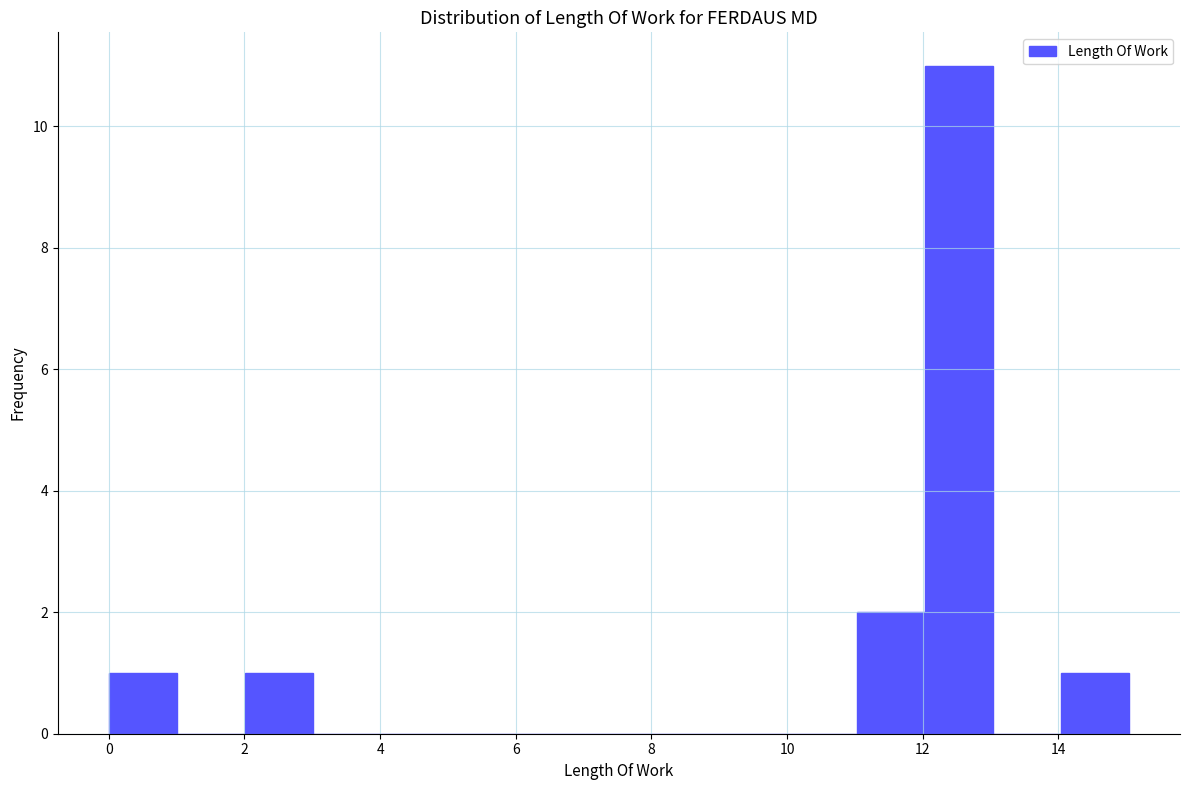

Over which range of the x-axis is the bar tallest?

12 to 13